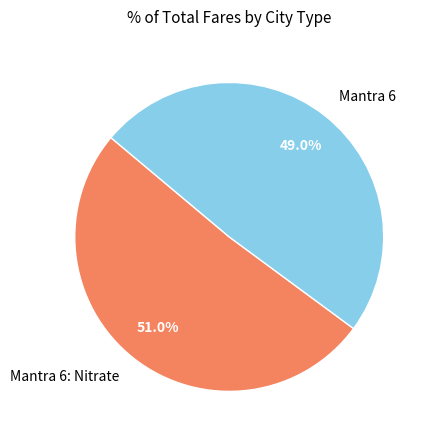

To the nearest percent, what is the difference between the Mantra 6 and Mantra 6: Nitrate slice percentages?

2%